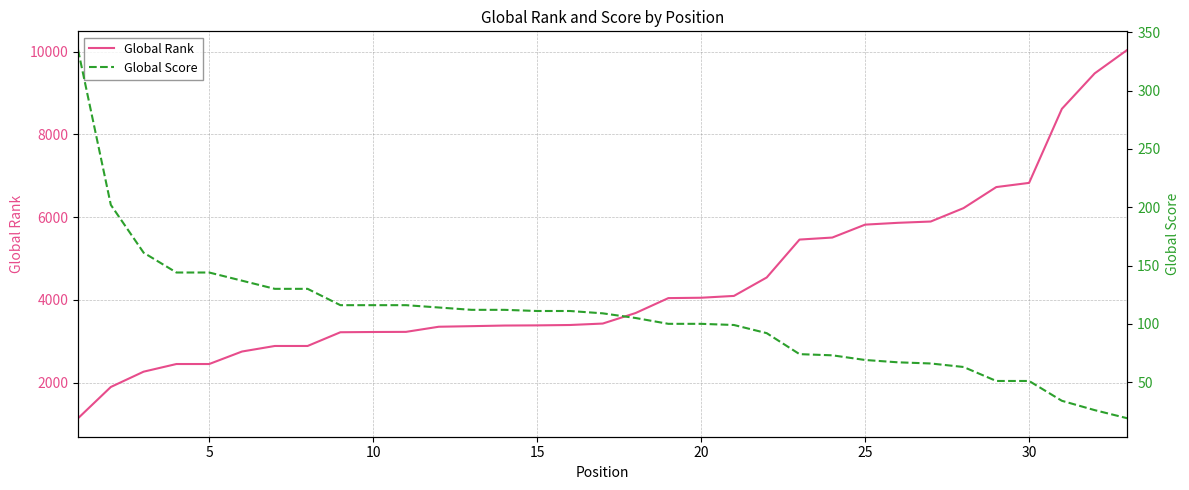

Reading right to left, what are all the values shown in this chart?

Global Rank: 10047	9476	8619	6829	6728	6219	5895	5864	5820	5508	5459	4543	4097	4053	4044	3683	3429	3394	3385	3381	3366	3352	3228	3225	3219	2887	2887	2753	2451	2451	2266	1896	1139
Global Score: 19	26	34	51	51	63	66	67	69	73	74	92	99	100	100	105	109	111	111	112	112	114	116	116	116	130	130	137	144	144	161	202	335